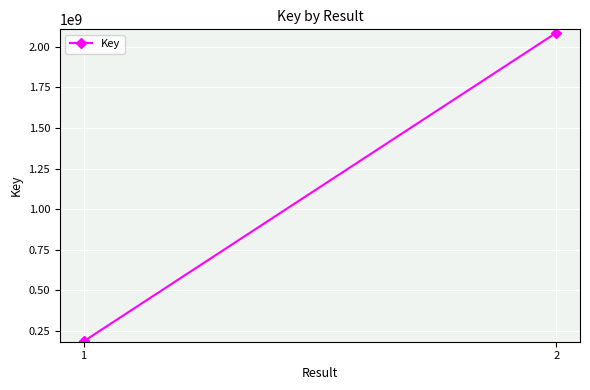

What is the difference between the values at 1 and 2?

1902356277